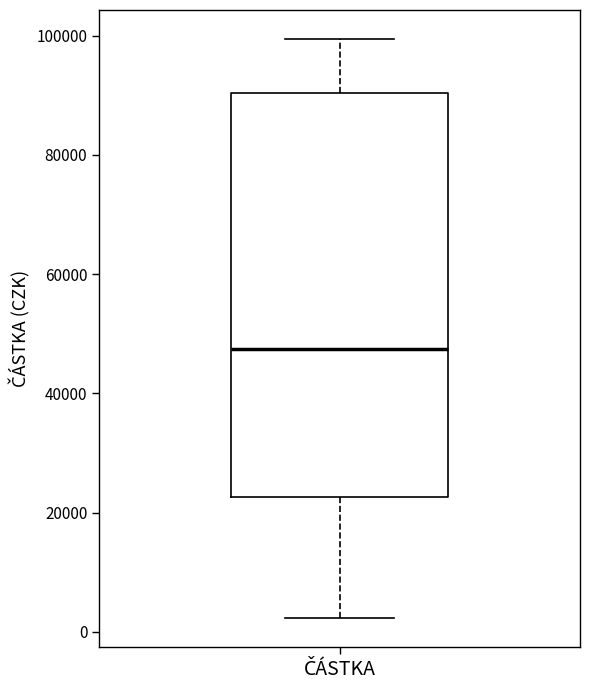

Transcribe this box plot: give where the median line is, the range the box spans, and where the two whiskers end, as read against the y-axis. The values are not printed on the chart, so give them approximately, as read against the axis.

median 48000, box 22000 to 90000, whiskers 2000 to 100000